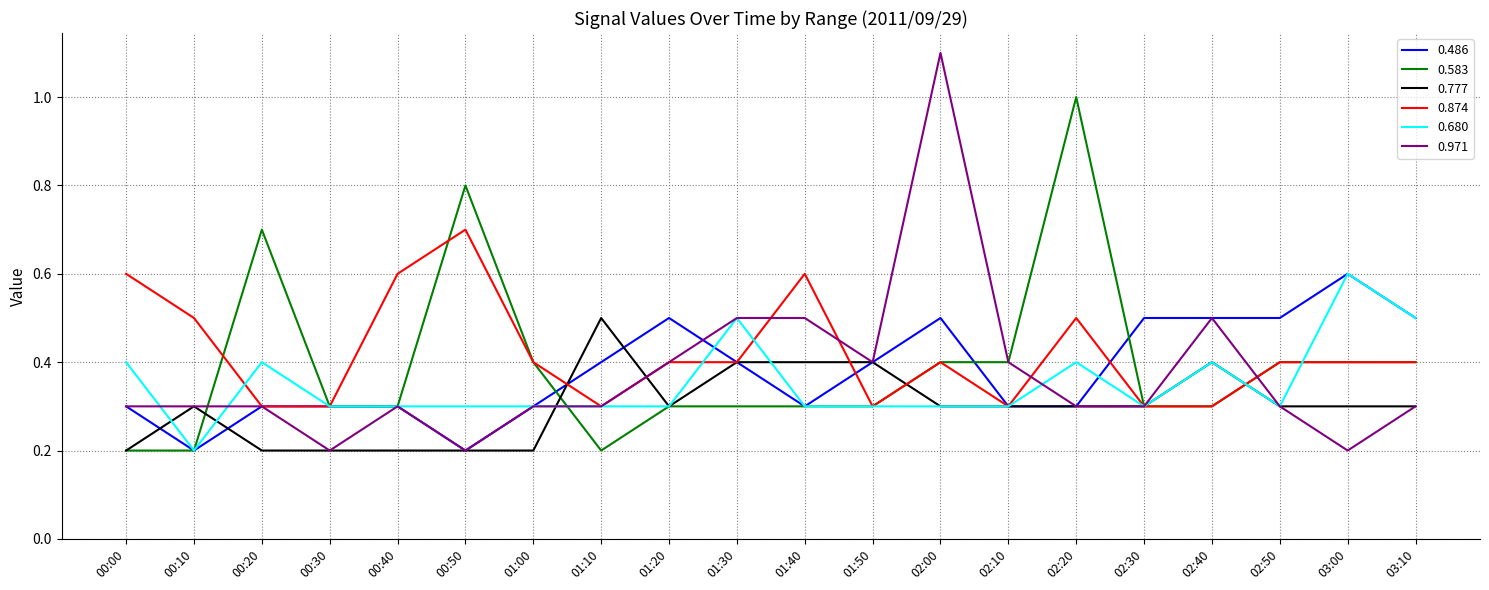

What is the difference between the second highest and second lowest values in the 0.971 series?

0.3